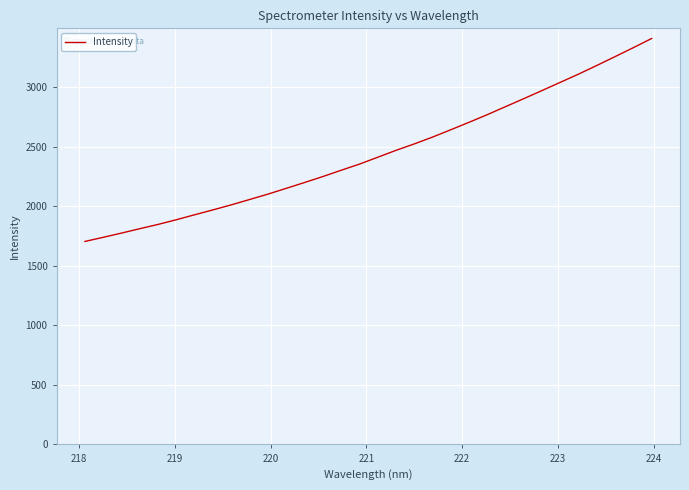

How many distinct data groups are displayed?

1